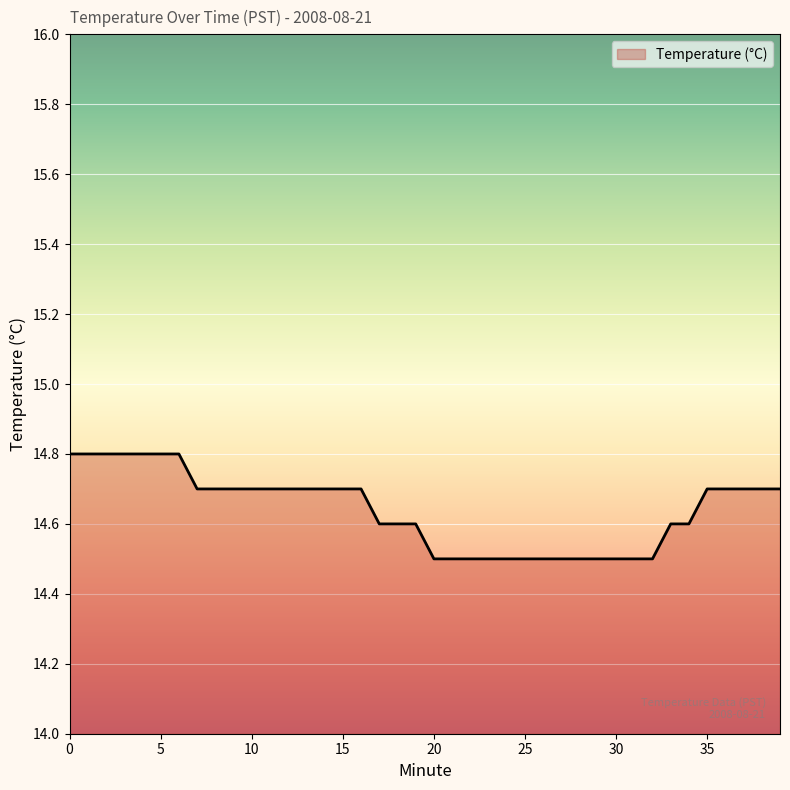

What is the difference between the maximum and minimum values?

0.3